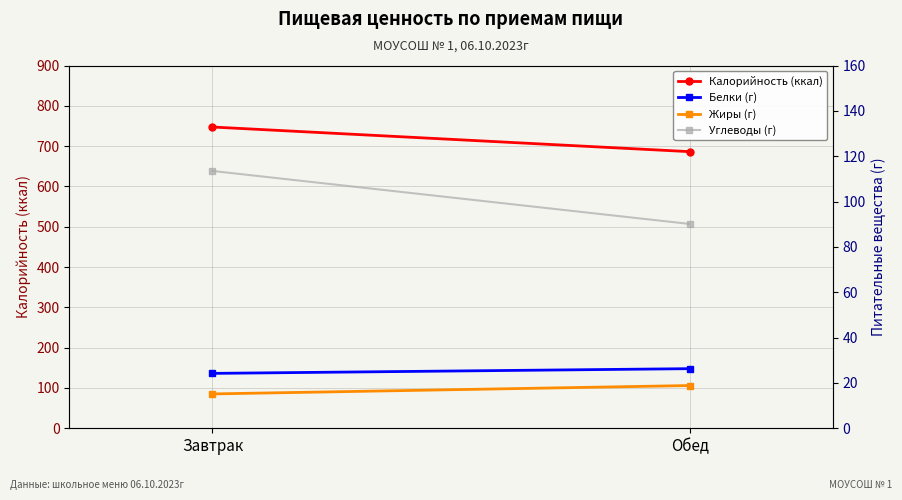

Is this an area chart (filled region under the line)?

No